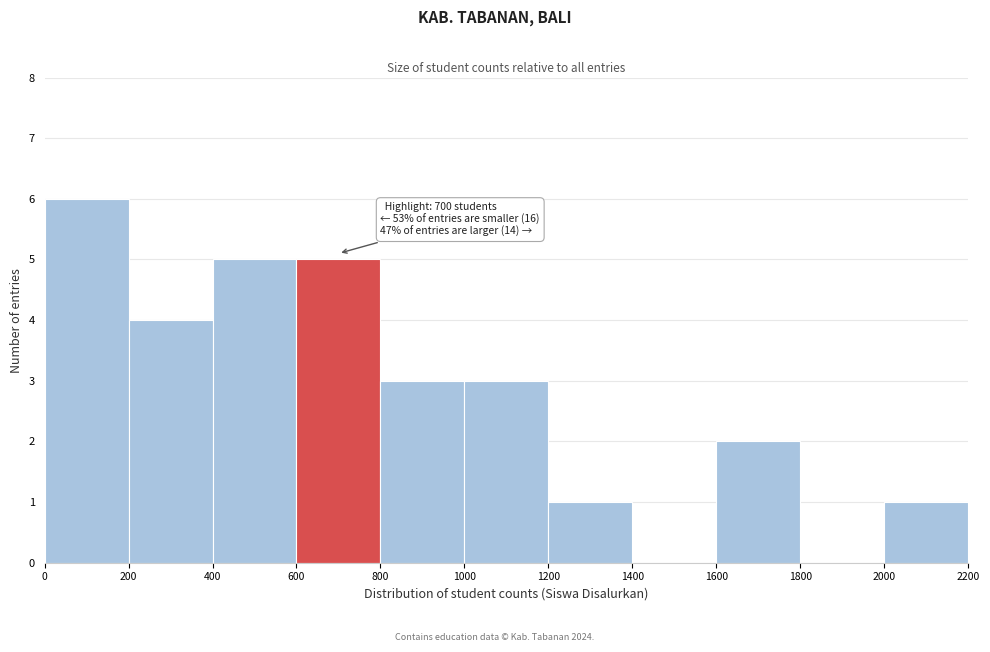

Which range on the x-axis has the tallest bar?

0 to 200